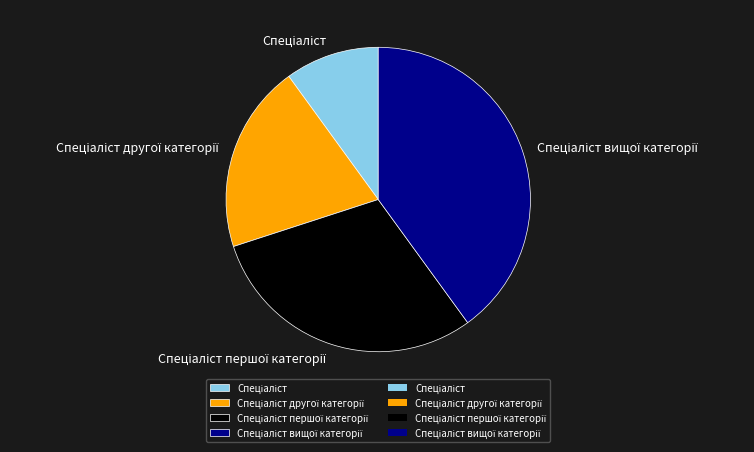

Is there a majority slice in this chart?

No